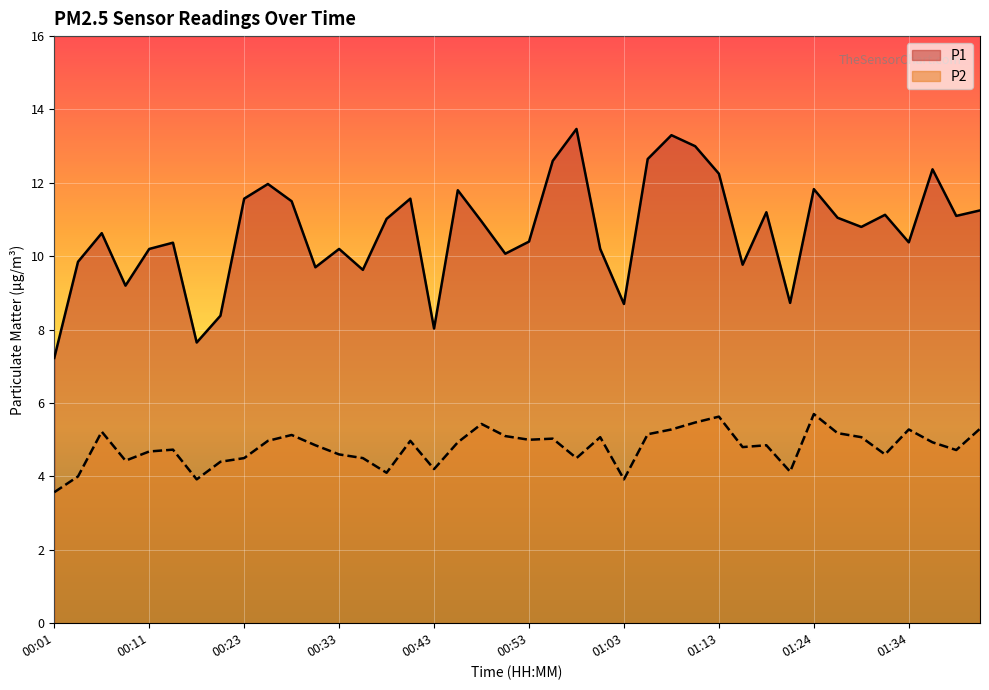

What is the sum of the P2 values at 00:53 and 00:23?

9.5